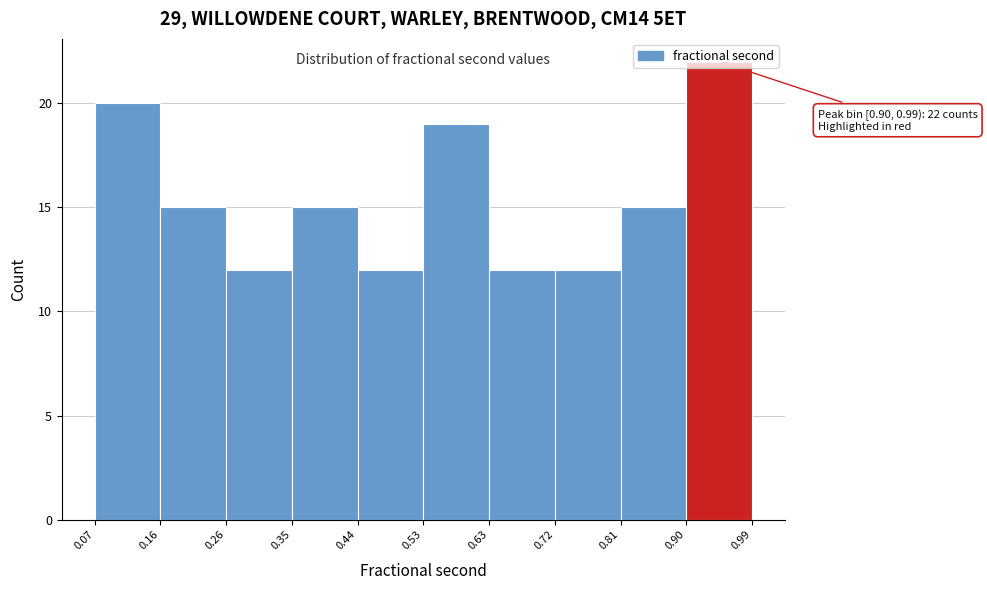

Over which range of the x-axis is the bar tallest?

0.90 to 0.99